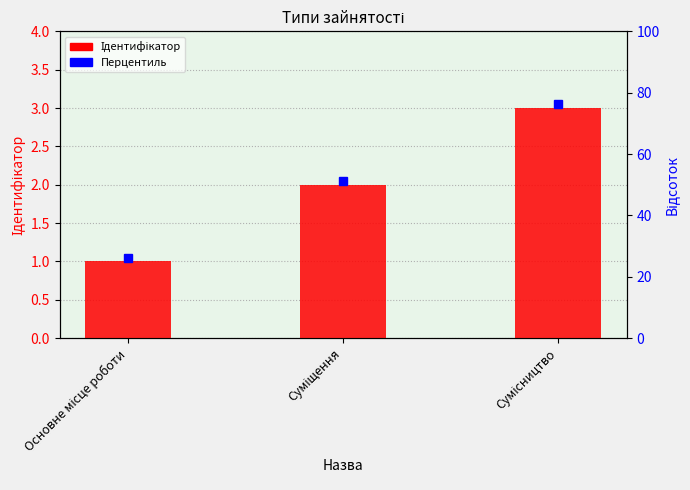

The value at Основне місце роботи is 1. True or false?

True